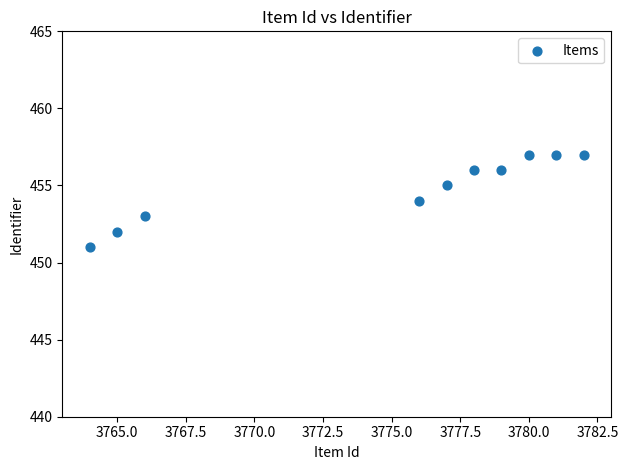

What is the range of Y values (max minus min)?

6